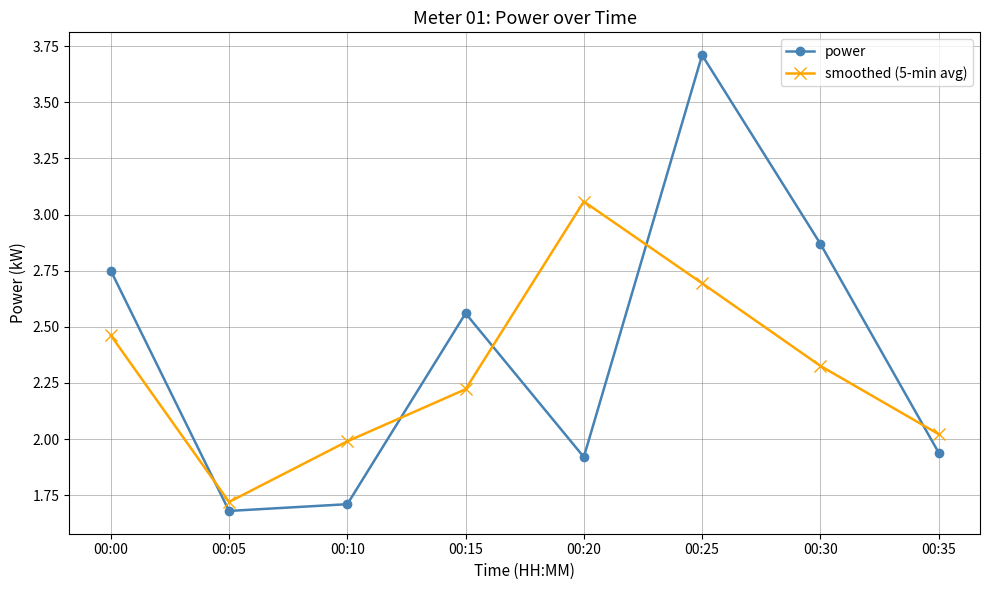

What is the sum of all smoothed (5-min avg) values?

18.5